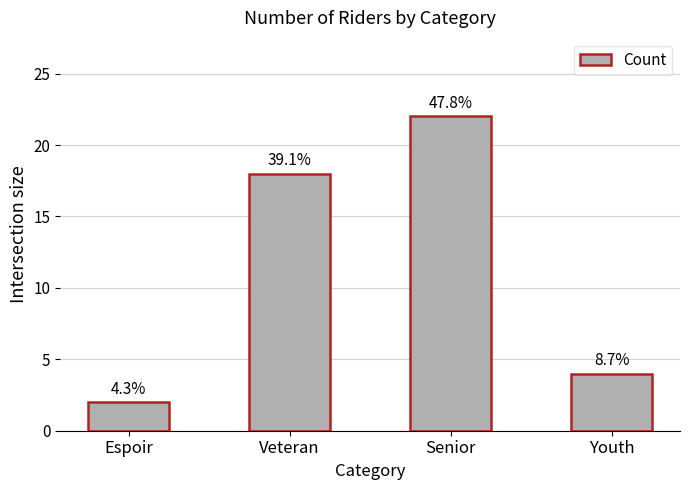

What is the sum of all values?

46